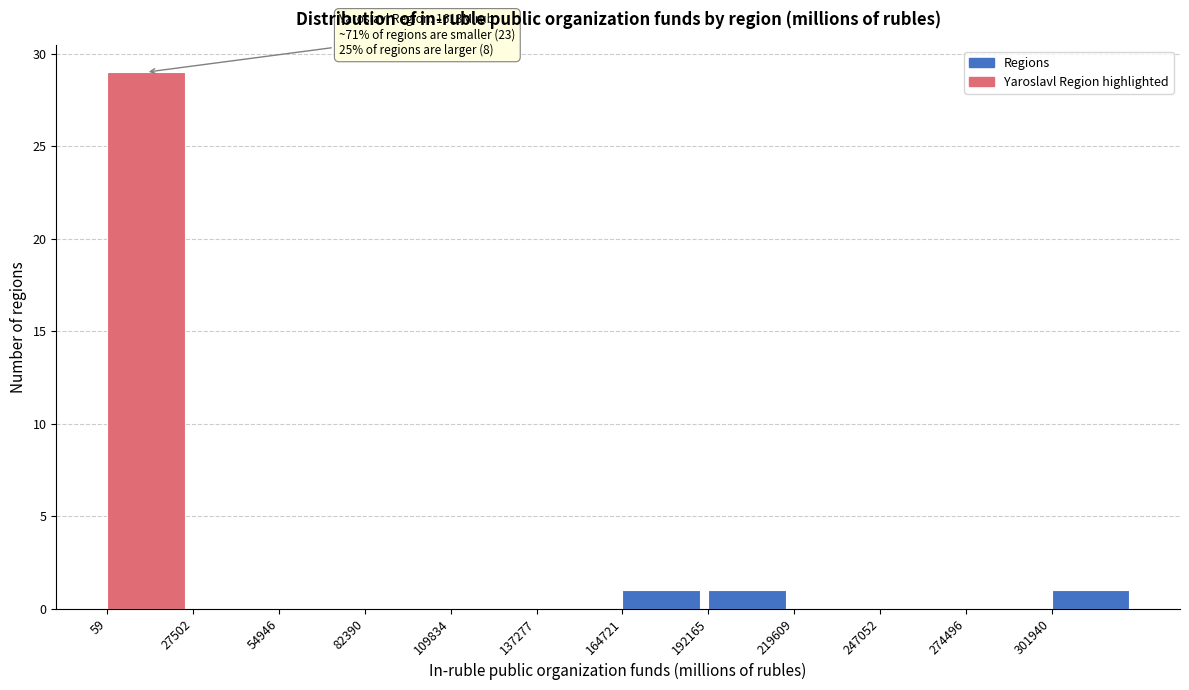

Which range on the x-axis has the tallest bar?

0 to 30000